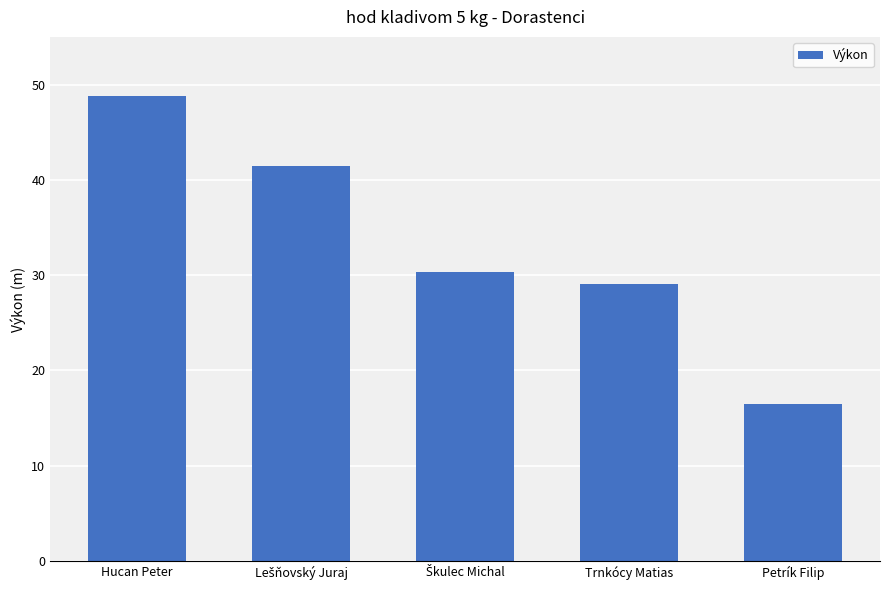

Where does the data first go above 30?

Hucan Peter